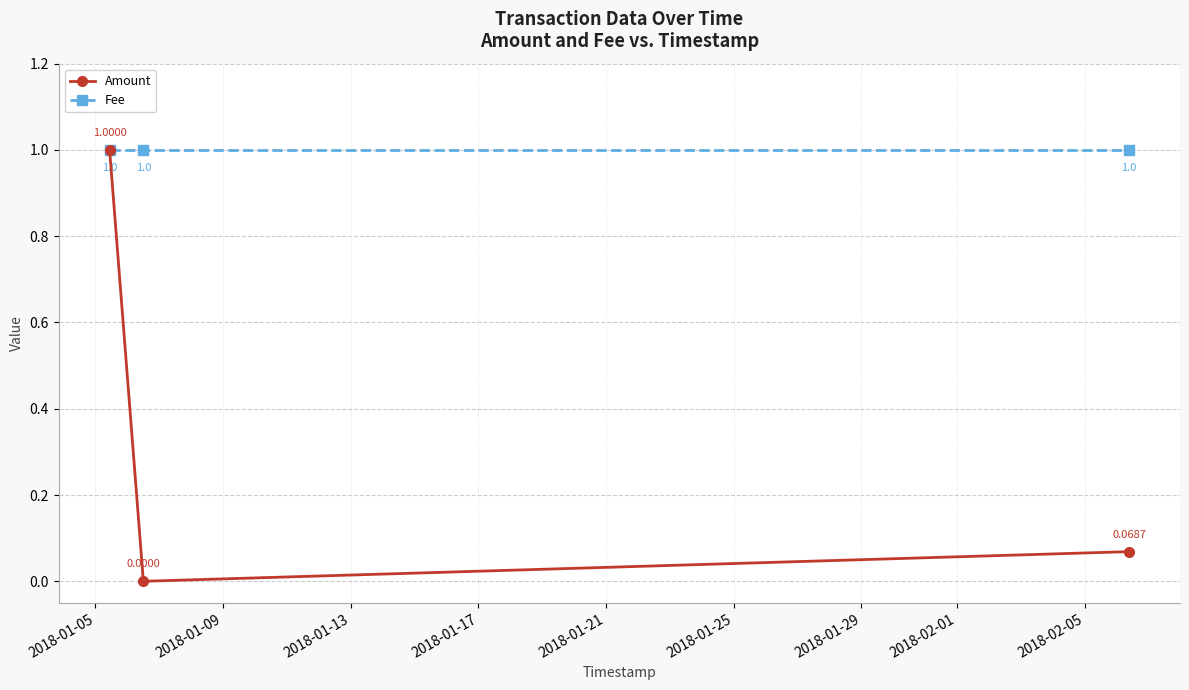

Which series has the largest range (max minus min)?

Amount